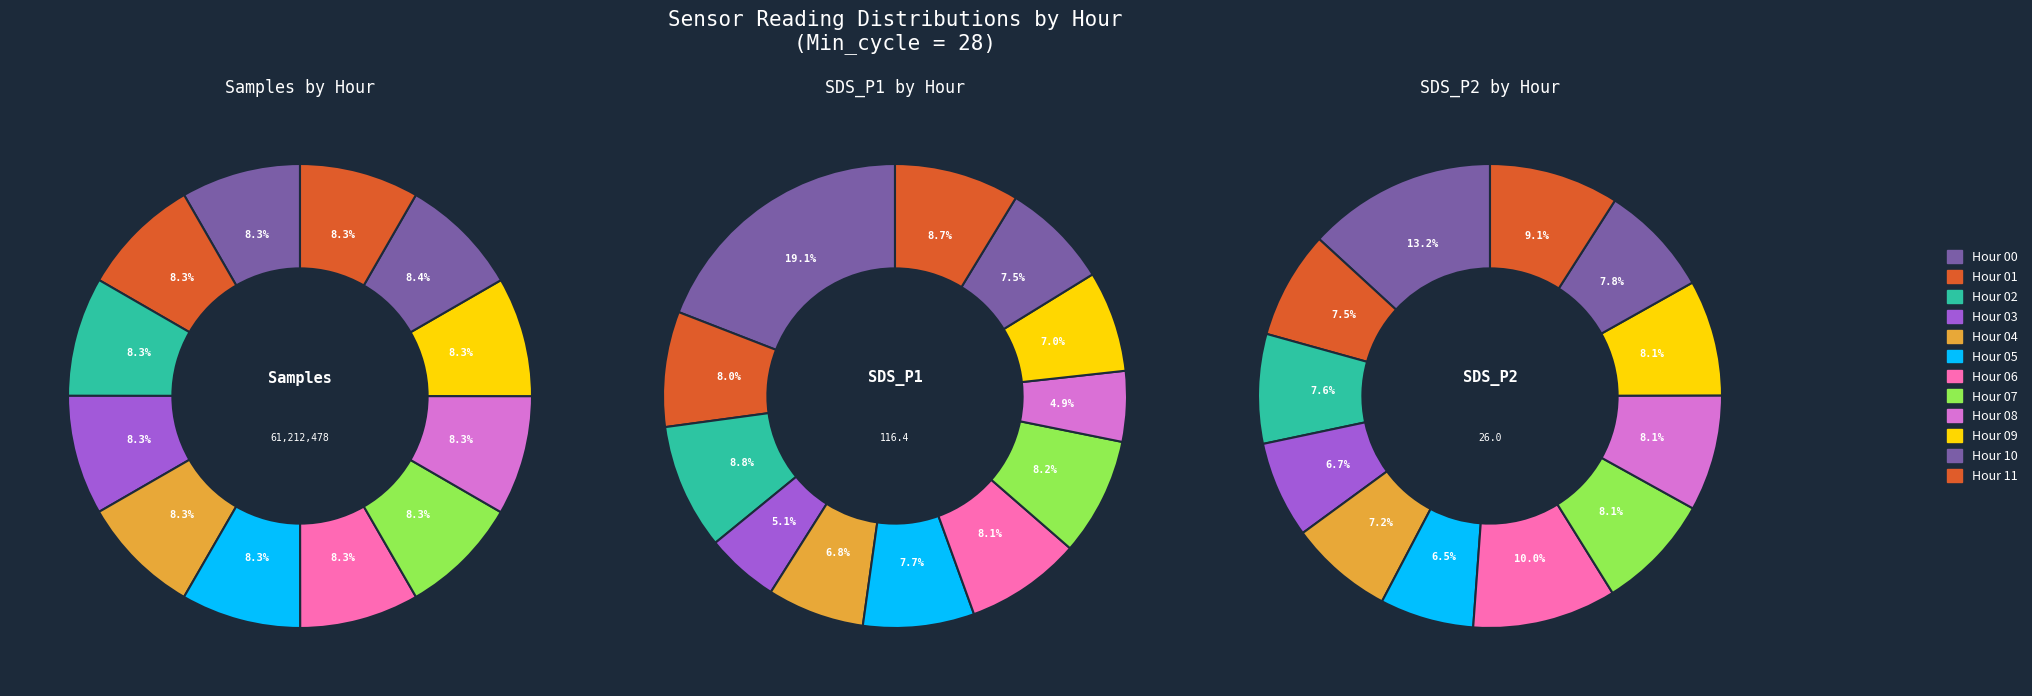

What is the difference between the highest and lowest values at 3?

98.2